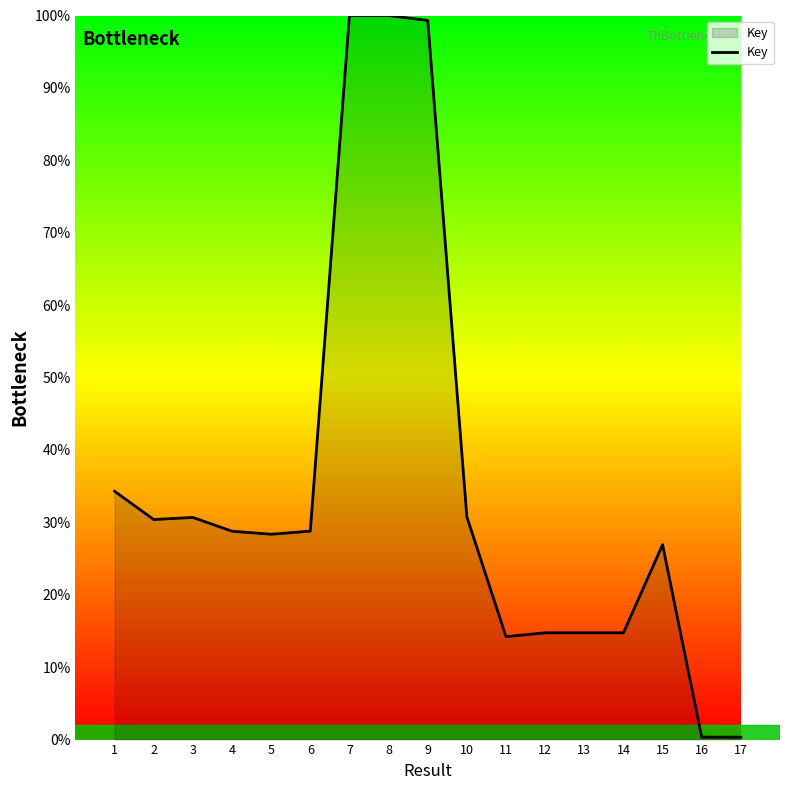

Between 3 and 9, which is larger?

9